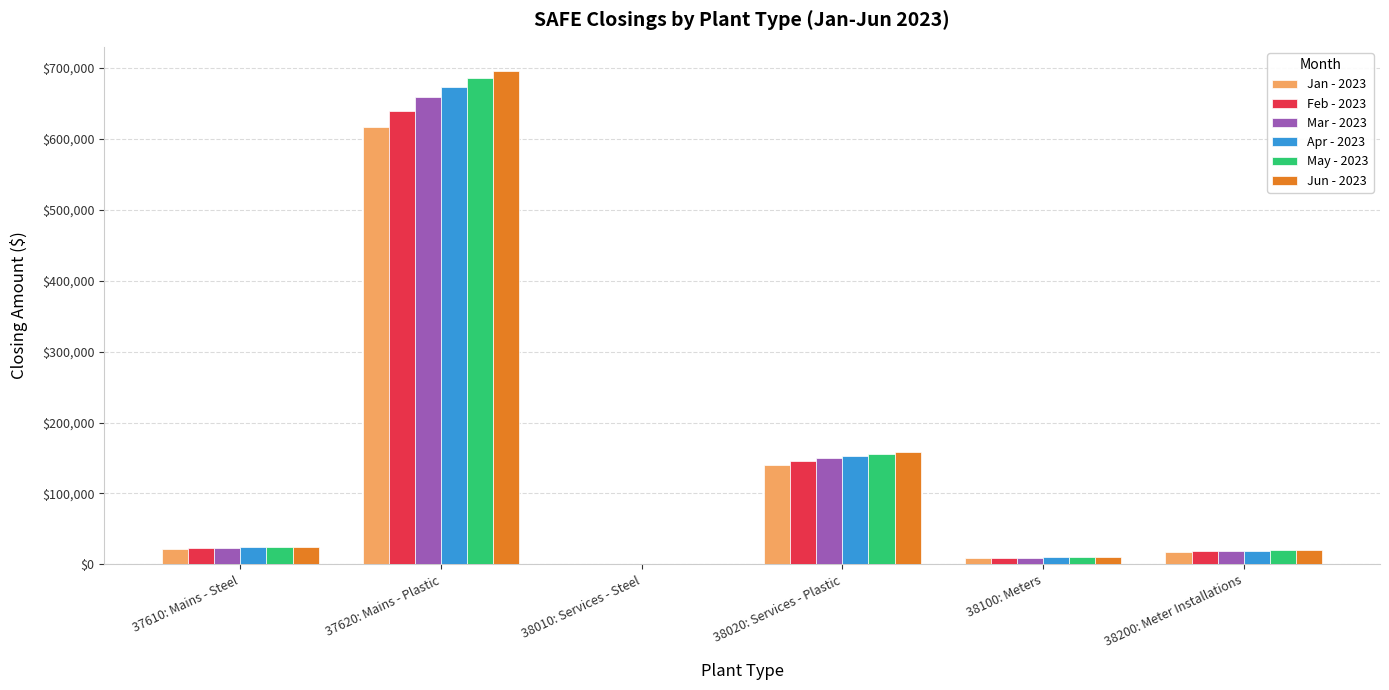

What is the maximum value shown in the chart?

694731.9